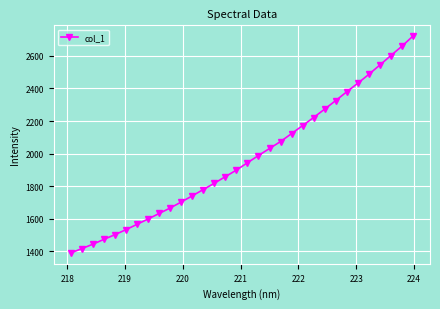

What is the sum of all values?

62979.1